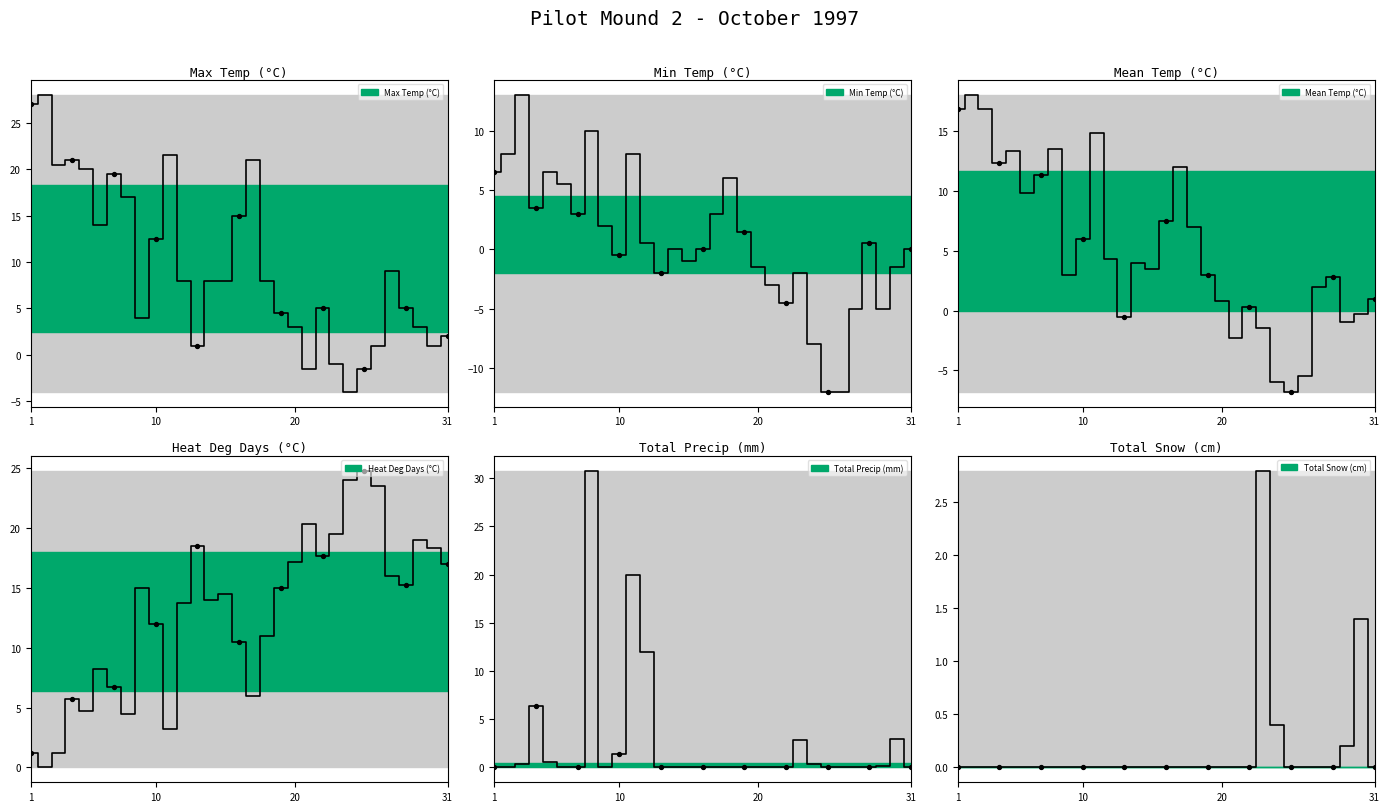

At which category is the sum across all series the highest?

08